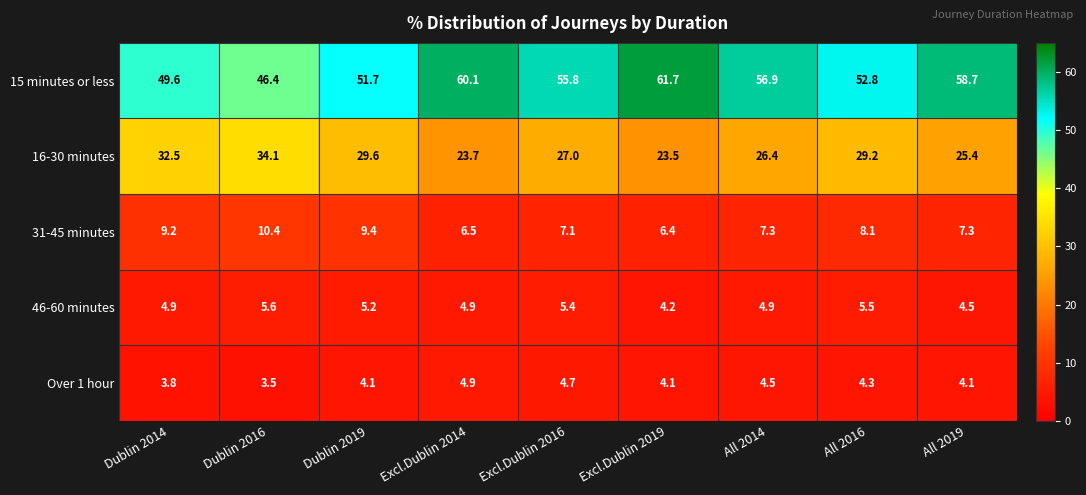

What is the approximate value of 16-30 minutes at Dublin 2014?

32.5